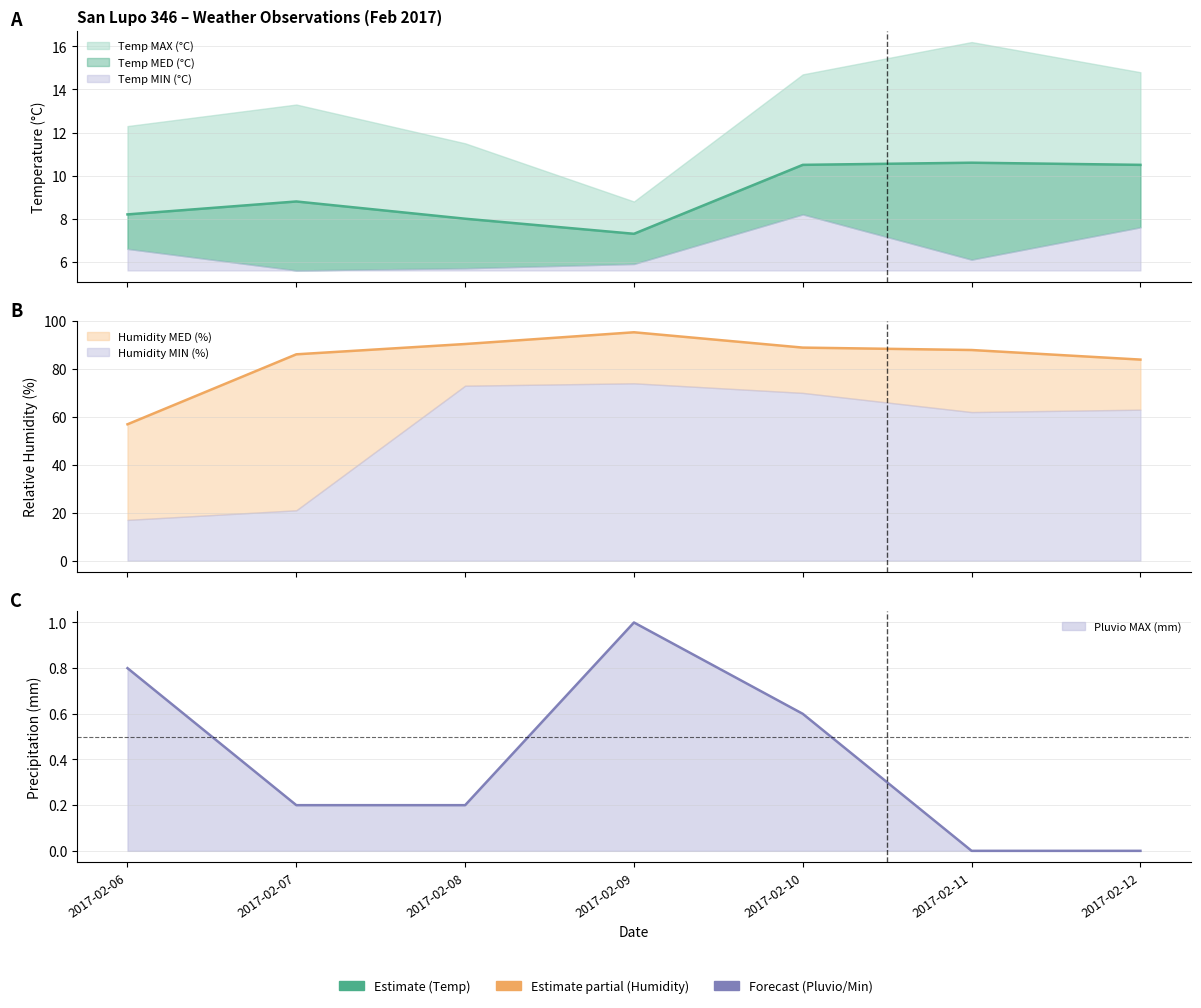

True or false: Humidity MED (%) and Temp MED (°C) cross at least once.

False